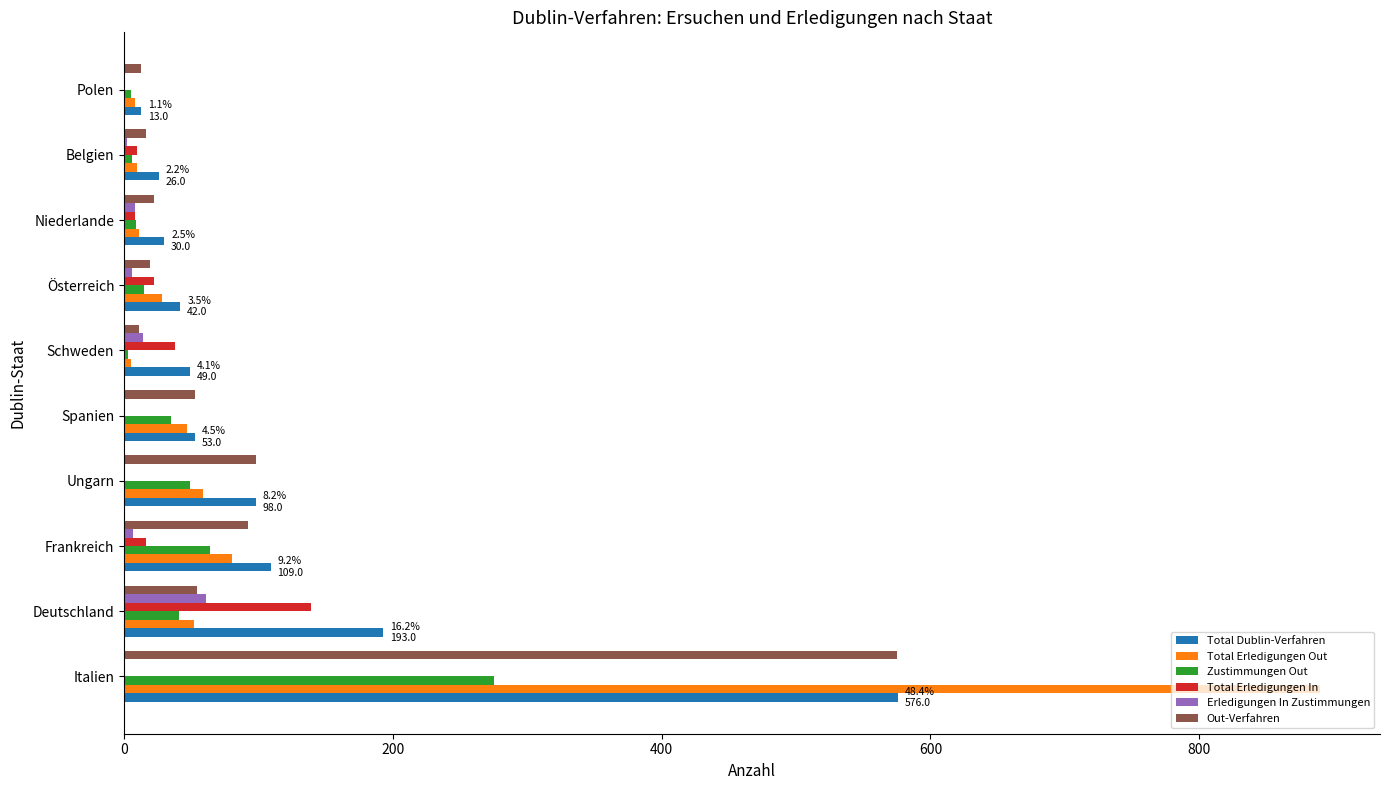

What is the sum of all Total Dublin-Verfahren values?

1189